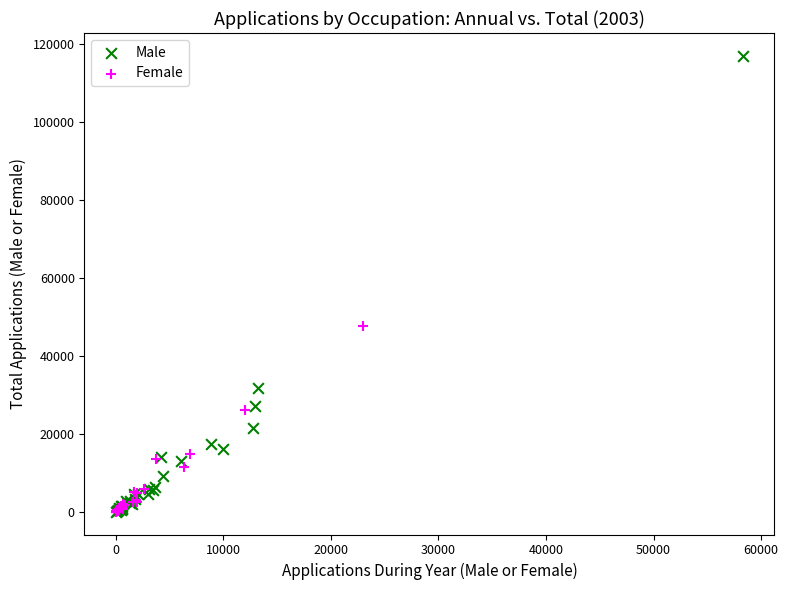

Which series contains the highest Y value?

Male